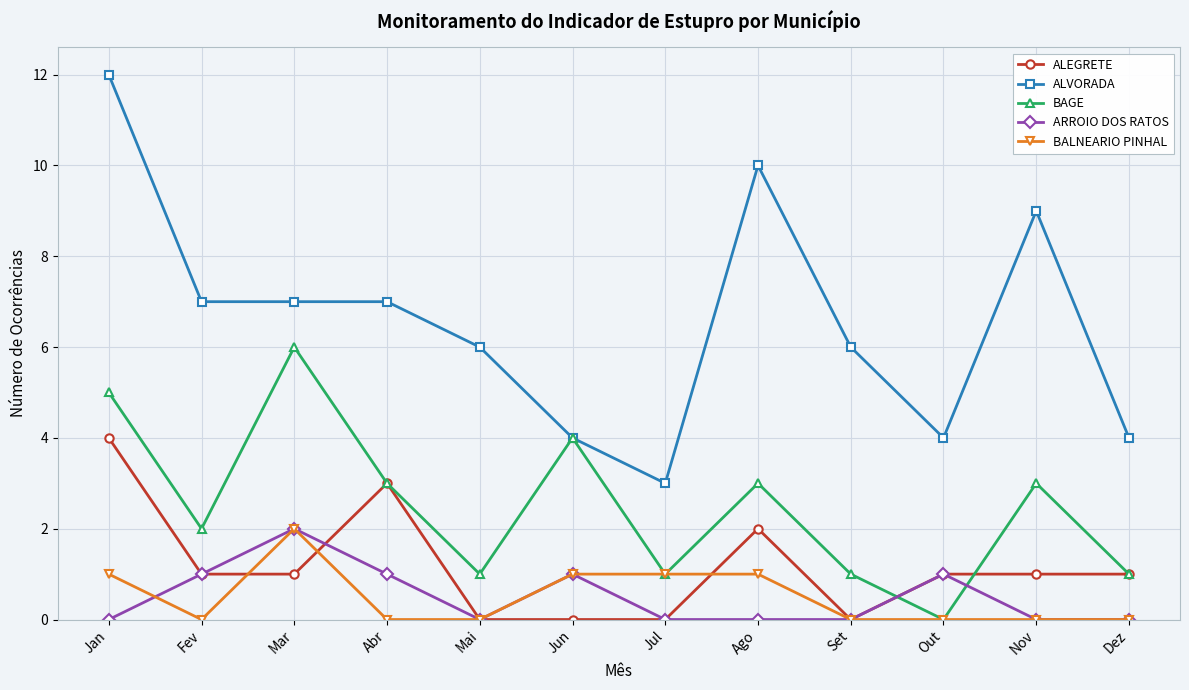

What is the difference between the ALEGRETE values at Jun and Mar?

1